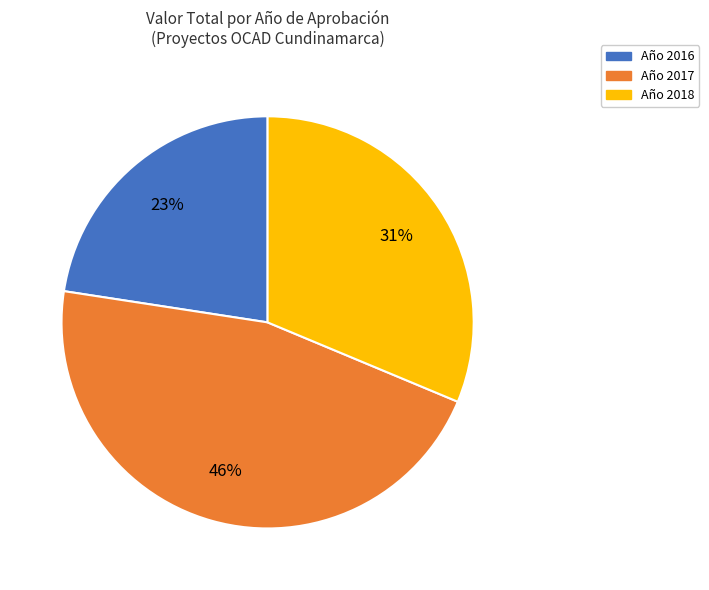

Is there a majority slice in this chart?

No